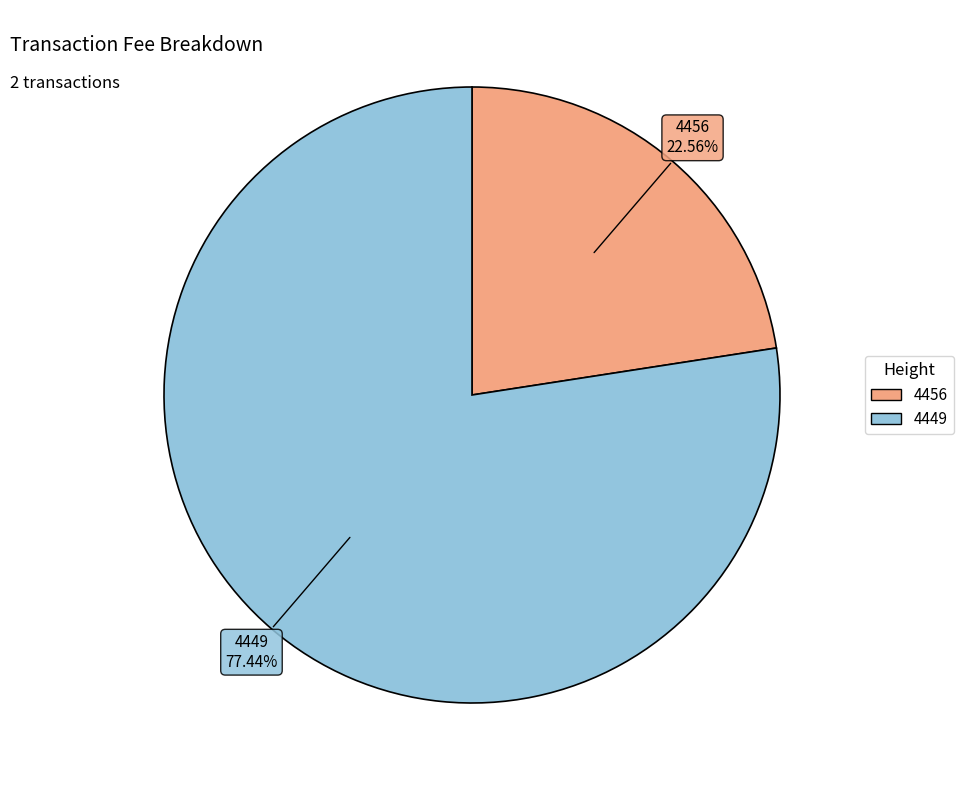

To the nearest percent, what is the combined percentage of 4449 and 4456?

100%